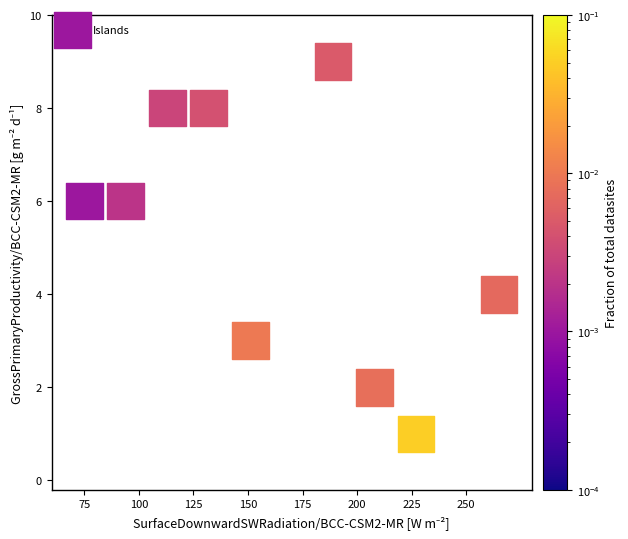

What is the average X value?

162